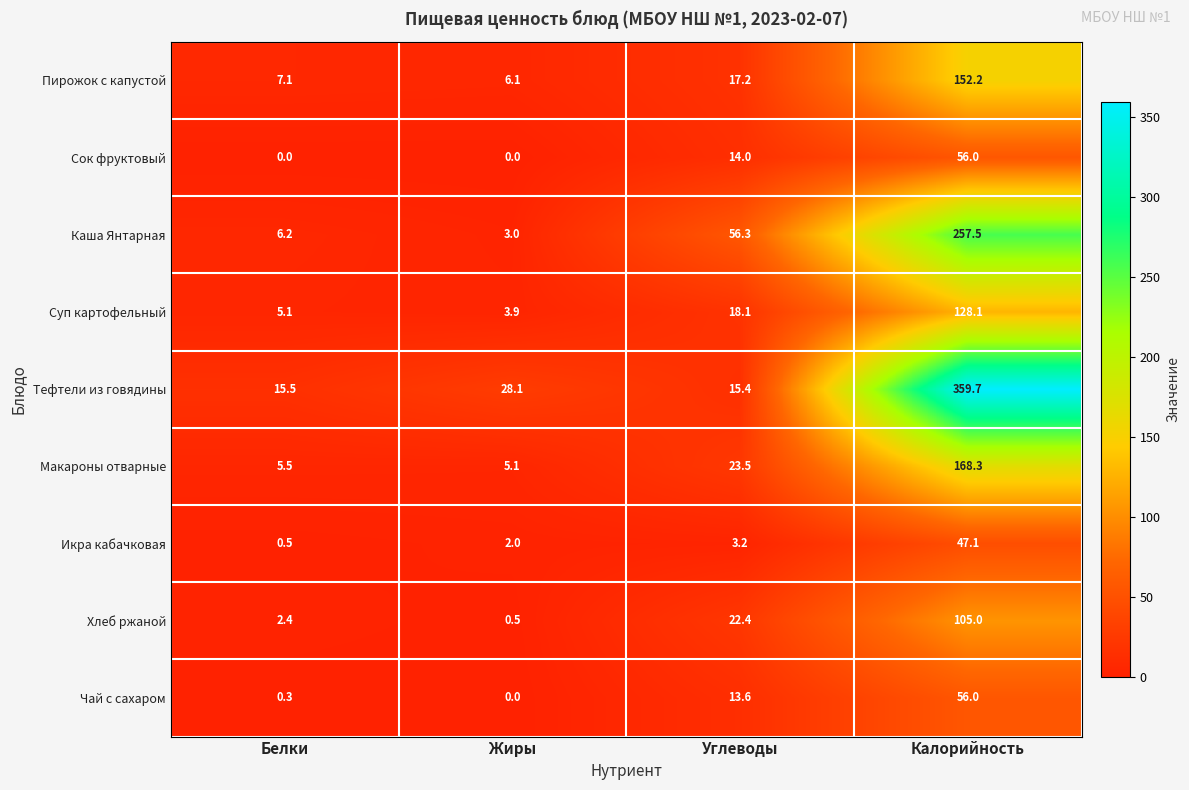

What is the highest value of the Чай с сахаром series?

56.0